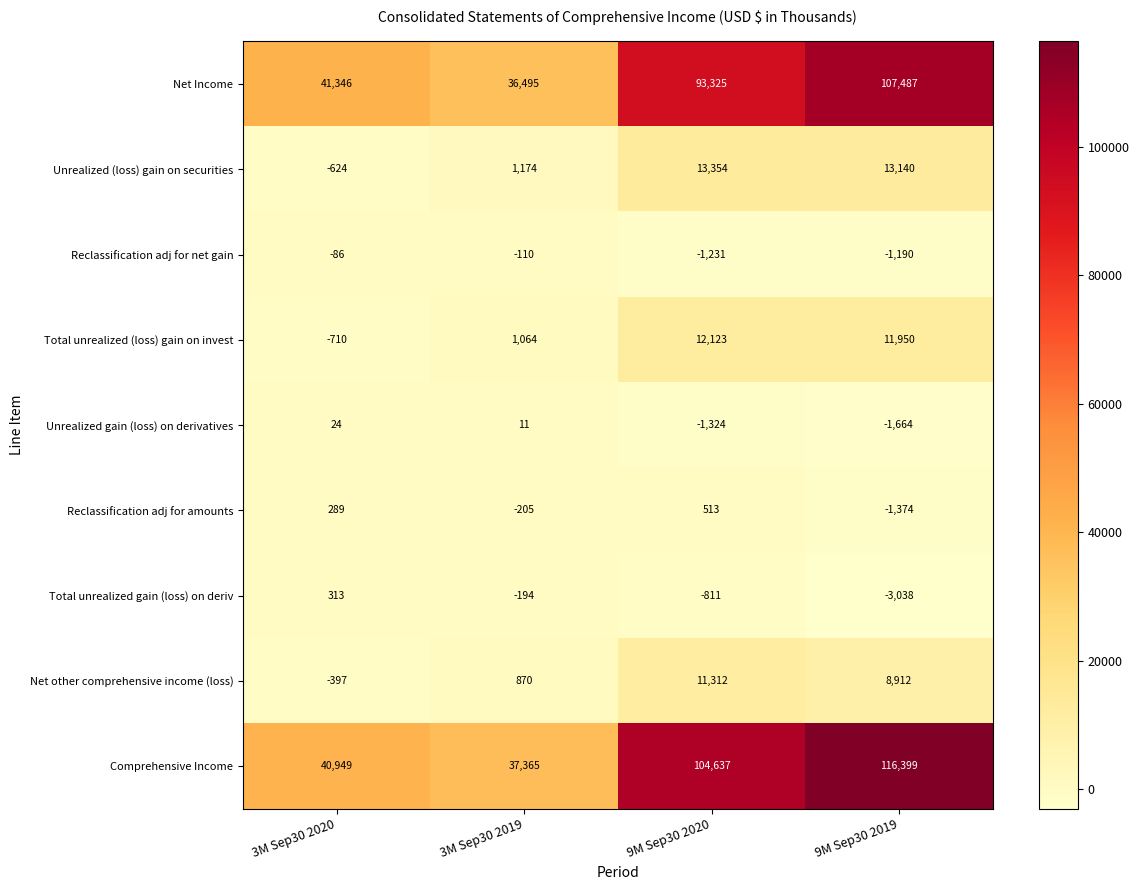

What is the total value across all series at 3M Sep30 2020?

81104